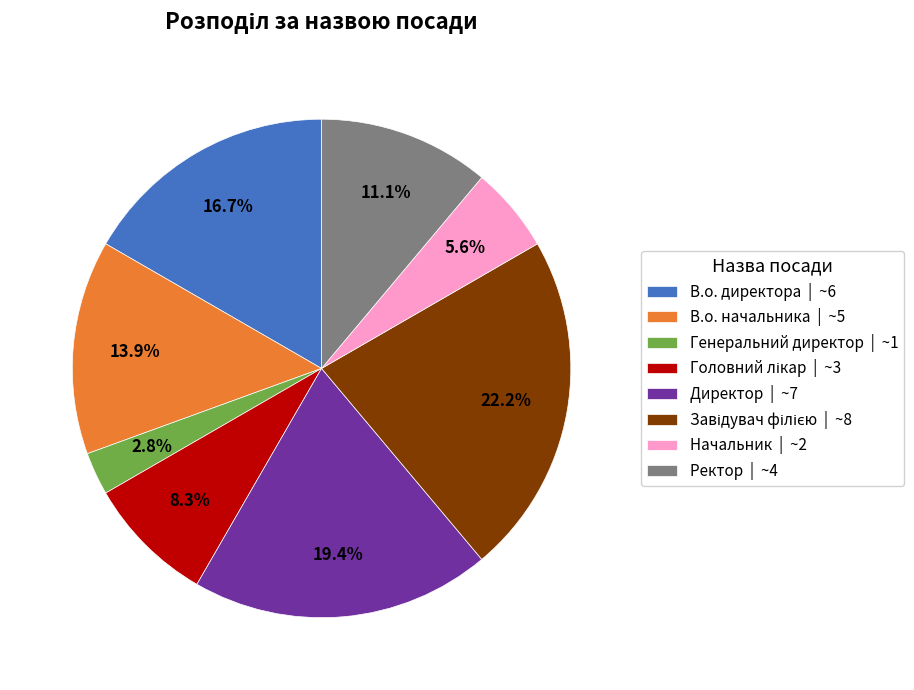

True or false: Ректор accounts for 4% of the total.

False